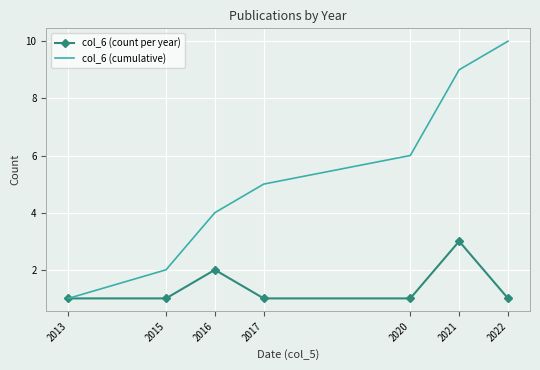

At which category does col_6 (count per year) reach its first local peak?

2016